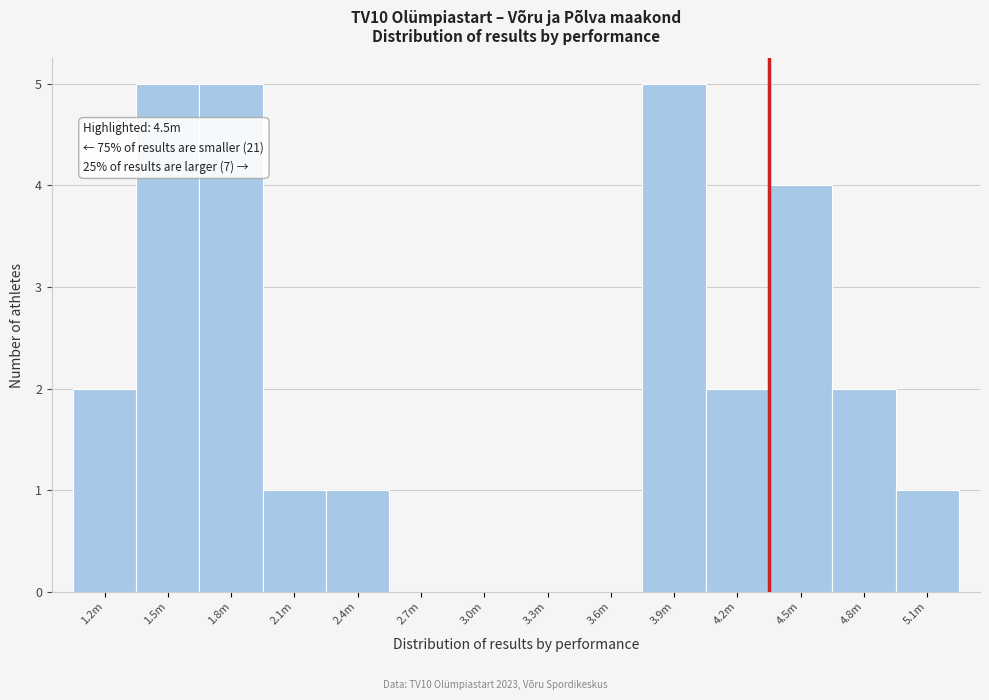

Reading right to left, transcribe all the data shown in this chart.

5.1m=1	4.8m=2	4.5m=4	4.2m=2	3.9m=5	3.6m=0	3.3m=0	3.0m=0	2.7m=0	2.4m=1	2.1m=1	1.8m=5	1.5m=5	1.2m=2